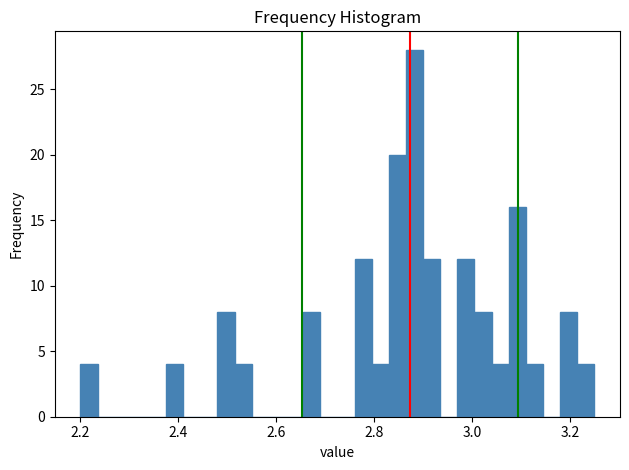

Around what value on the x-axis is the tallest bar? Give the approximate position of its centre, as read against the axis.

2.88